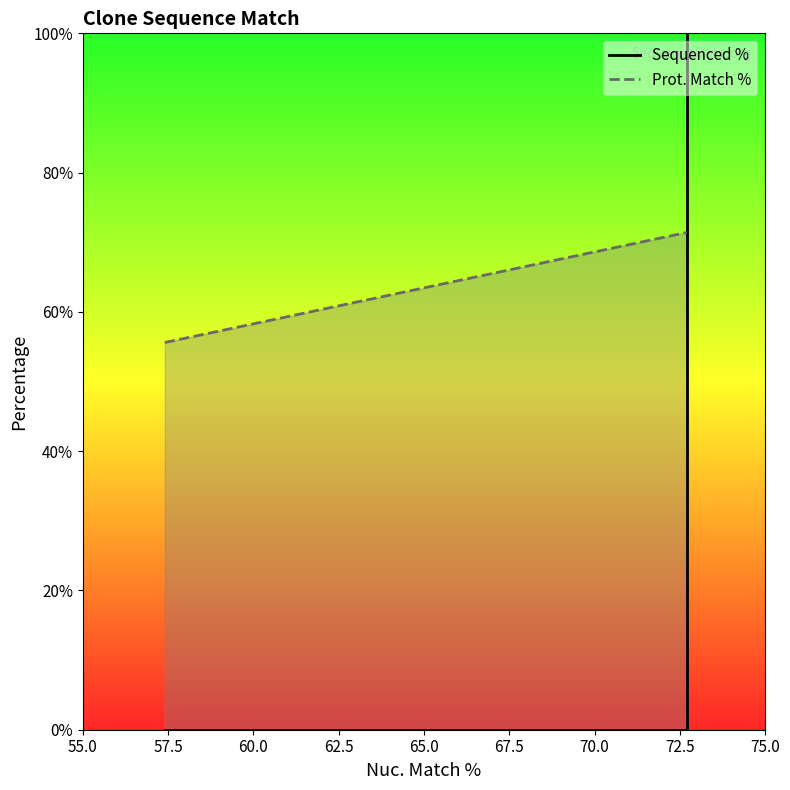

Is it true that Sequenced % equals -43.4 at 57.4?

False